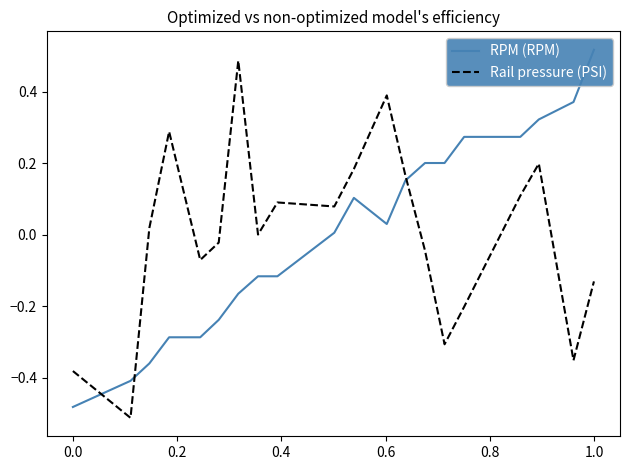

How many intersections are there between RPM (RPM) and Rail pressure (PSI)?

3